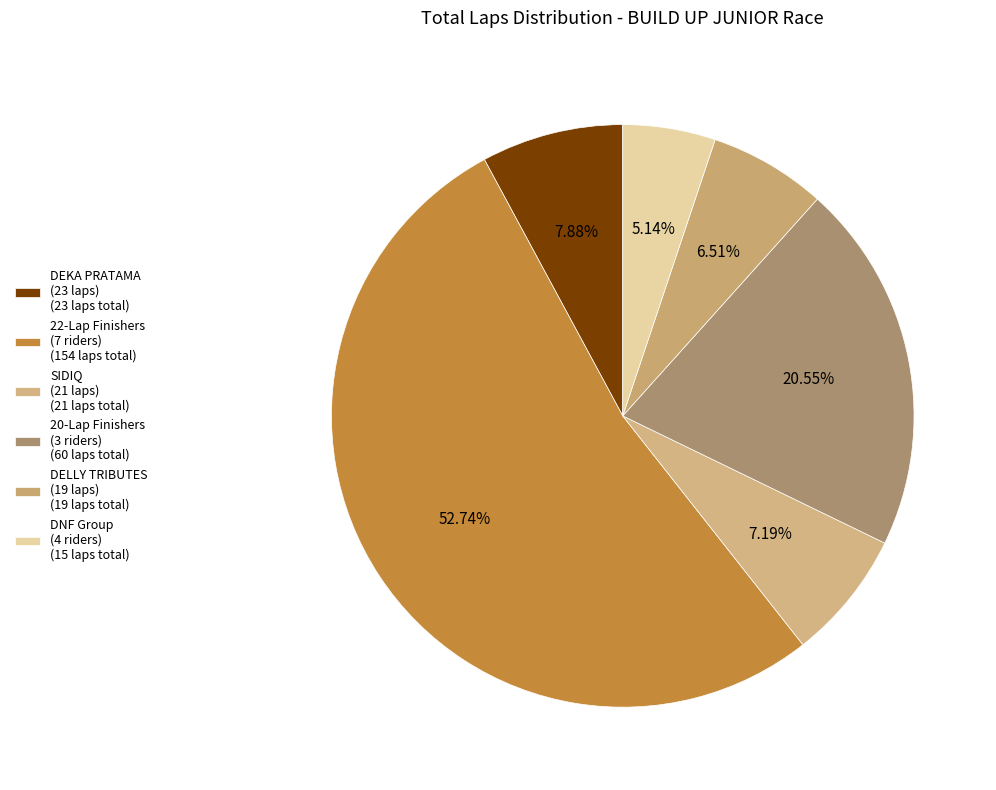

To the nearest percent, what is the average slice percentage?

17%